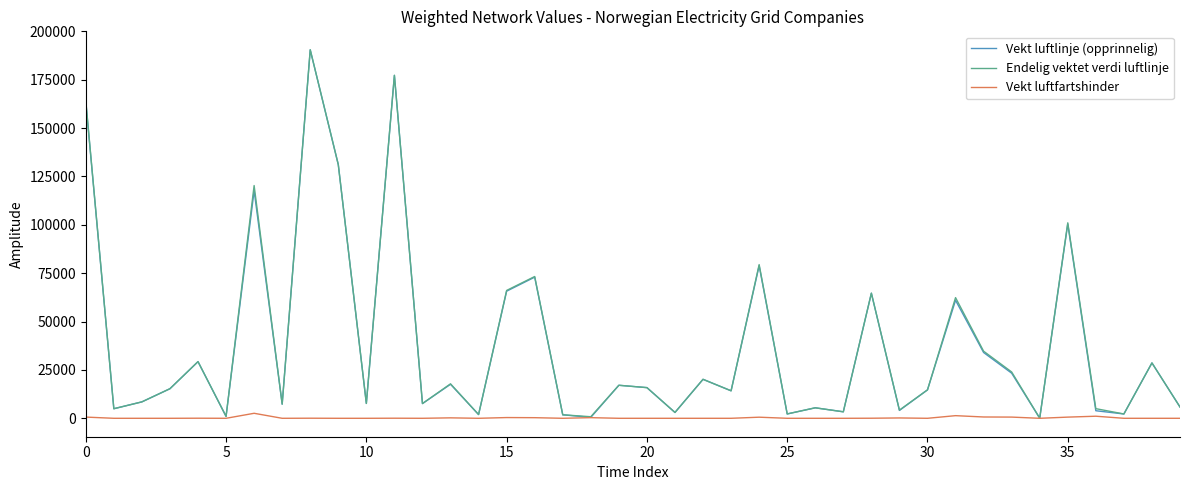

At how many categories does at least one series exceed 68491?

8